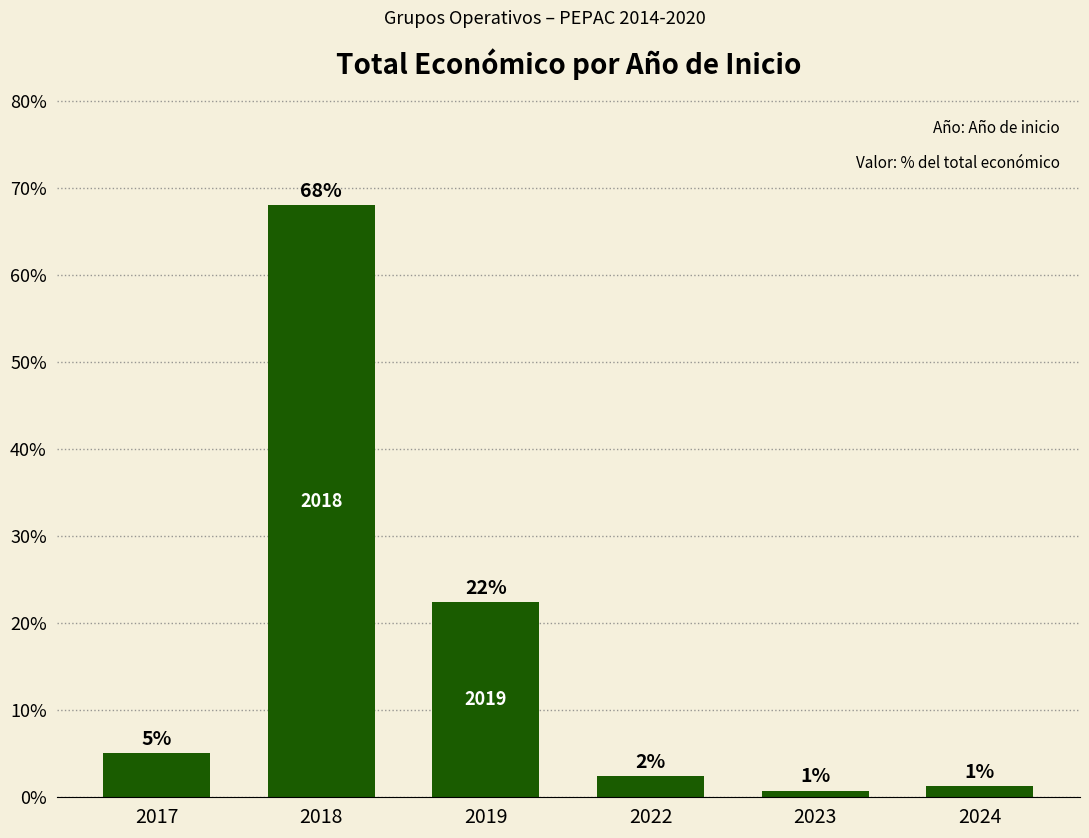

Which has a higher value, 2017 or 2024?

2017